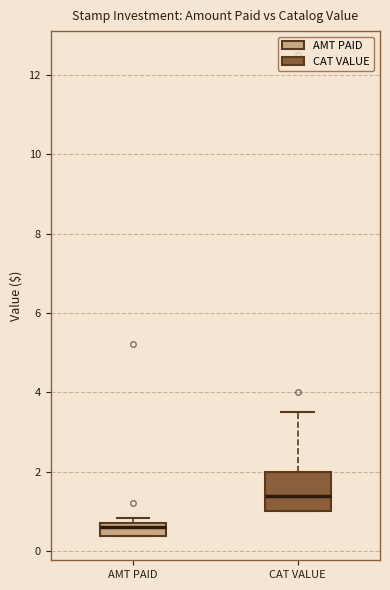

Reading left to right, read every box against the y-axis: the position of its median line, the range the box covers, and the ends of its whiskers. The values are not printed on the chart, so give them approximately, as read against the axis.

AMT PAID: median 0.6, box 0.4 to 0.8, whiskers 0.4 to 0.8 (just above the box's upper edge)
CAT VALUE: median 1.4, box 1.0 to 2.0, whiskers 1.0 to 3.6